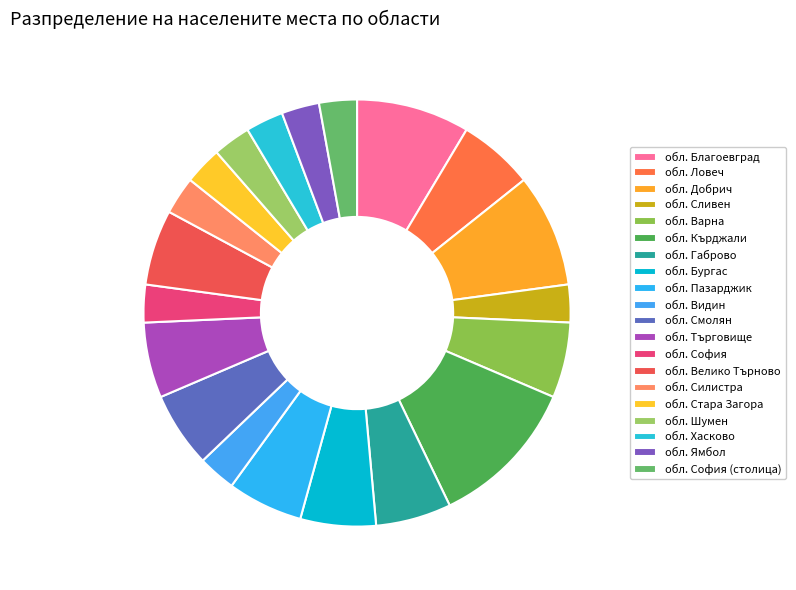

Which category has the biggest portion of the pie?

обл. Кърджали